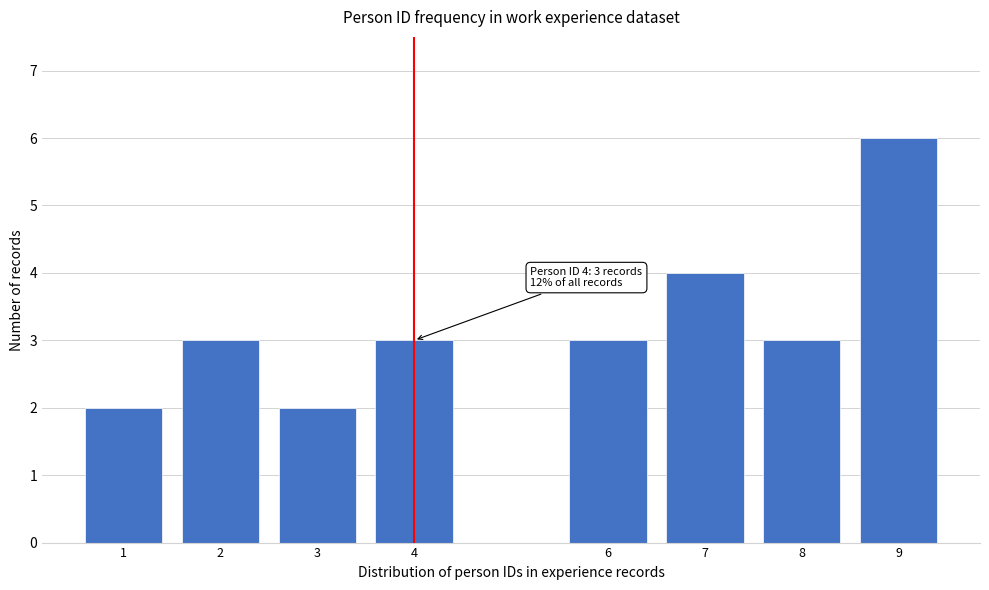

Reading left to right, list all the values displayed in this chart.

2	3	2	3	3	4	3	6